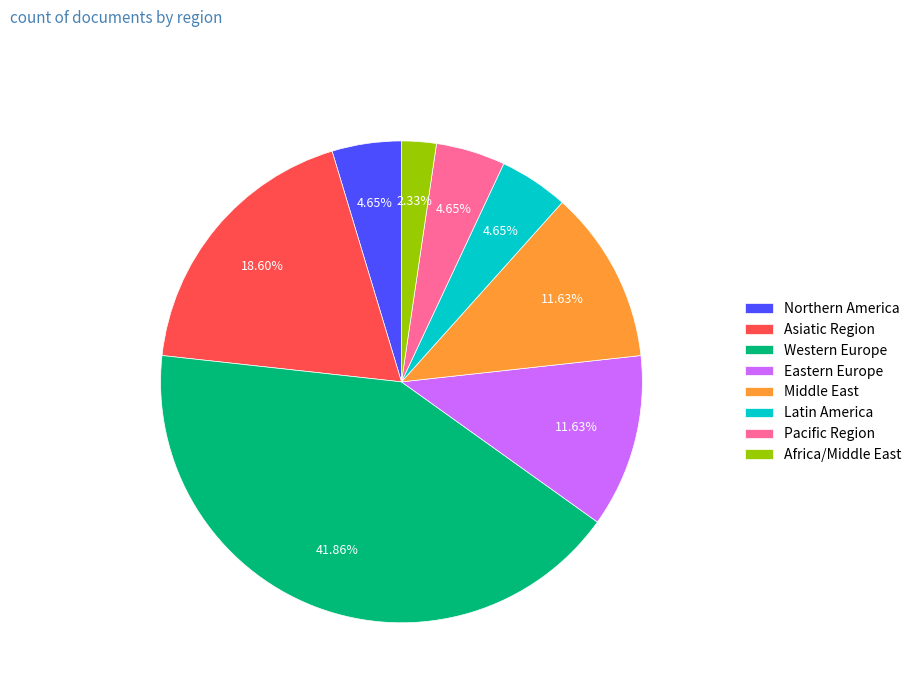

Is there a majority slice in this chart?

No